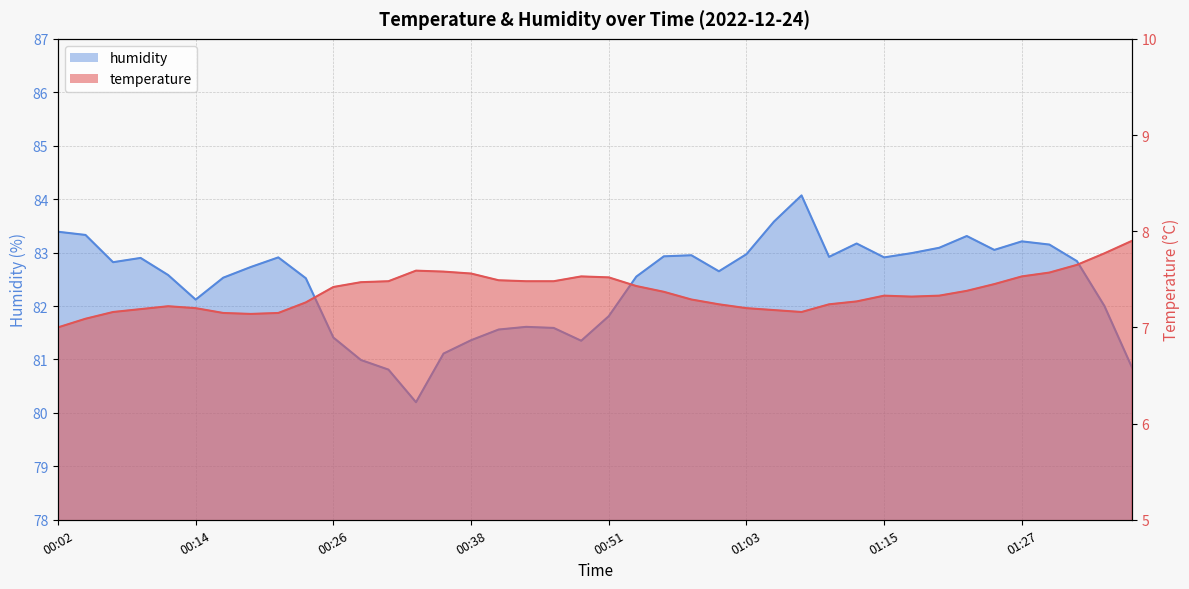

Reading left to right, list all the values displayed in this chart.

temperature: 00:02=7.0	00:04=7.1	00:07=7.2	00:09=7.2	00:12=7.2	00:14=7.2	00:16=7.2	00:19=7.1	00:21=7.2	00:24=7.3	00:26=7.4	00:29=7.5	00:31=7.5	00:33=7.6	00:36=7.6	00:38=7.6	00:41=7.5	00:43=7.5	00:46=7.5	00:48=7.5	00:51=7.5	00:53=7.4	00:56=7.4	00:58=7.3	01:01=7.2	01:03=7.2	01:06=7.2	01:08=7.2	01:10=7.2	01:13=7.3	01:15=7.3	01:18=7.3	01:20=7.3	01:23=7.4	01:25=7.5	01:27=7.5	01:30=7.6	01:32=7.7	01:35=7.8	01:37=7.9
humidity: 00:02=83.4	00:04=83.3	00:07=82.8	00:09=82.9	00:12=82.6	00:14=82.1	00:16=82.5	00:19=82.7	00:21=82.9	00:24=82.5	00:26=81.4	00:29=81.0	00:31=80.8	00:33=80.2	00:36=81.1	00:38=81.4	00:41=81.6	00:43=81.6	00:46=81.6	00:48=81.3	00:51=81.8	00:53=82.5	00:56=82.9	00:58=83.0	01:01=82.7	01:03=83.0	01:06=83.6	01:08=84.1	01:10=82.9	01:13=83.2	01:15=82.9	01:18=83.0	01:20=83.1	01:23=83.3	01:25=83.0	01:27=83.2	01:30=83.2	01:32=82.8	01:35=82.0	01:37=80.8